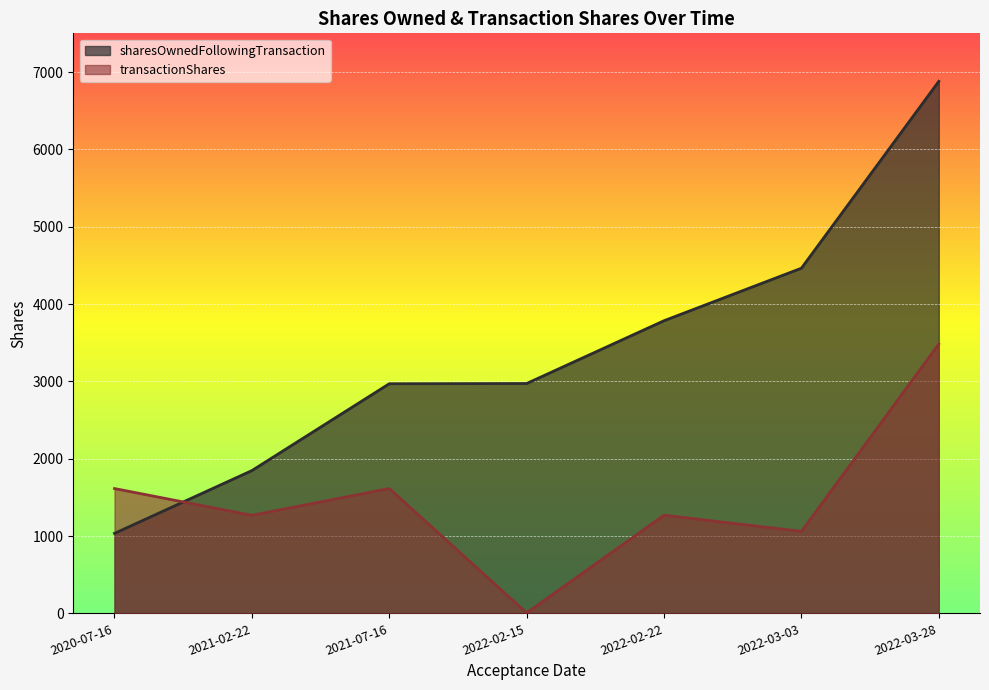

How many lines are shown in the chart?

2